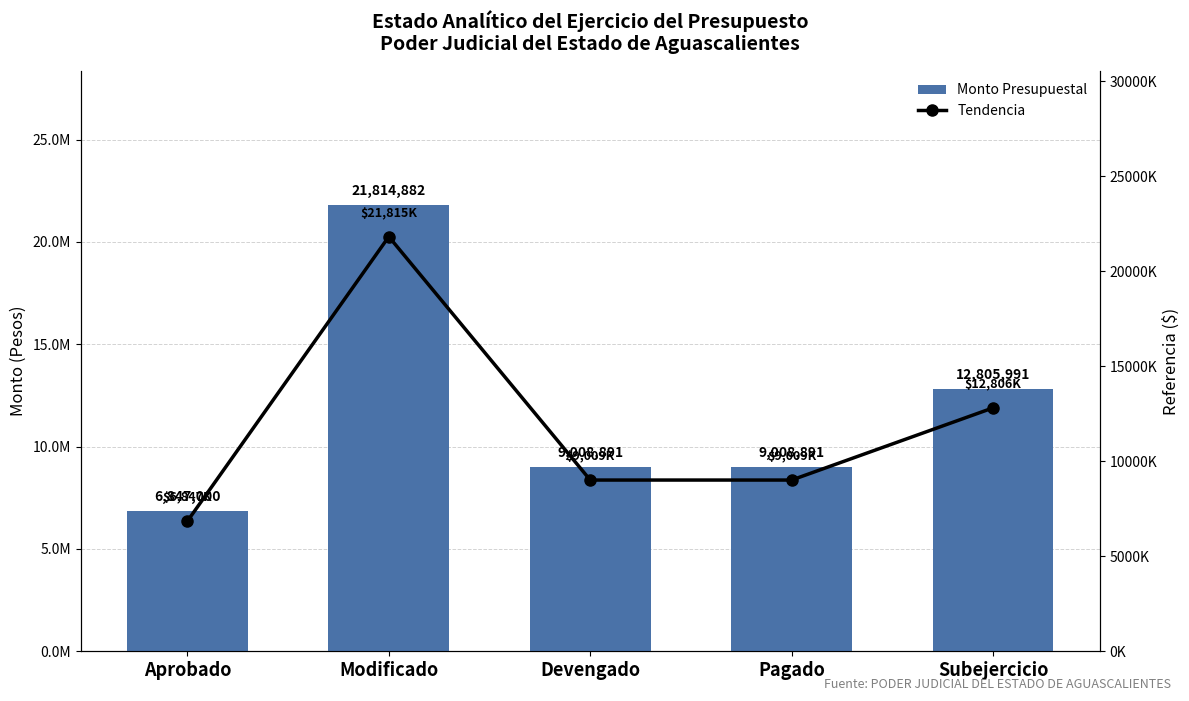

Which series has the largest total across all categories?

Monto Presupuestal